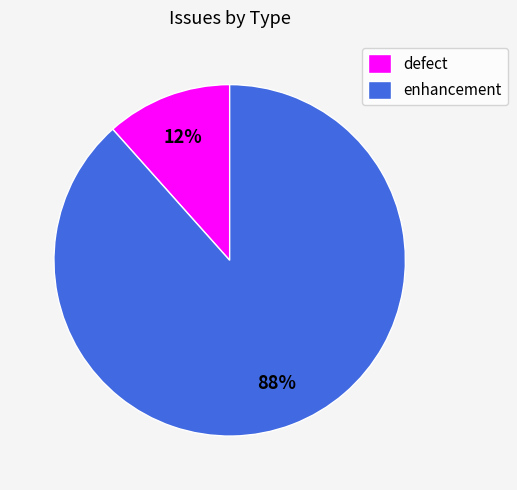

How many slices are in this pie chart?

2